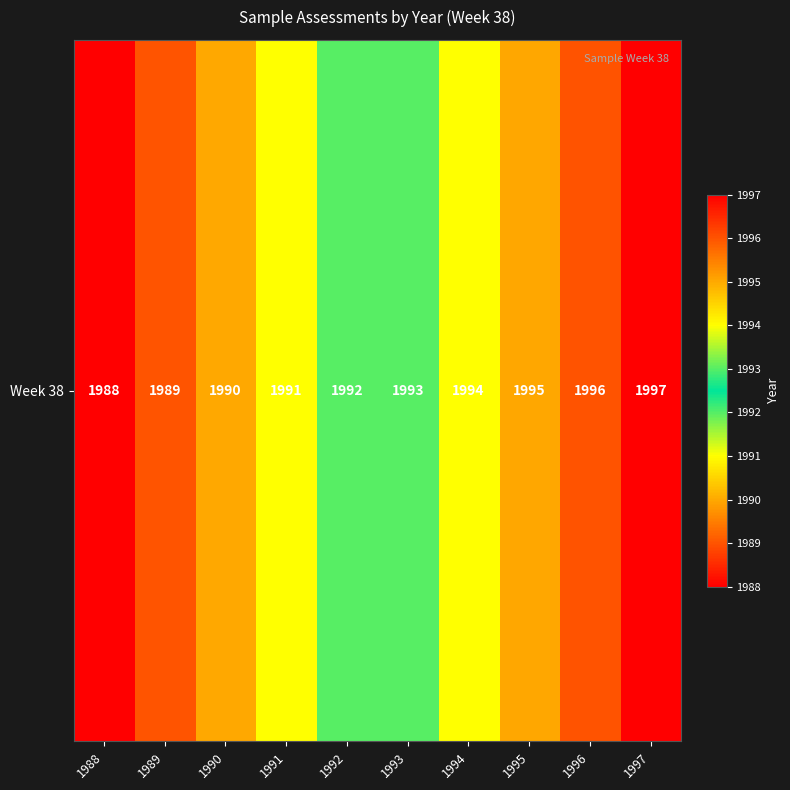

Reading left to right, list all the values displayed in this chart.

1988	1989	1990	1991	1992	1993	1994	1995	1996	1997